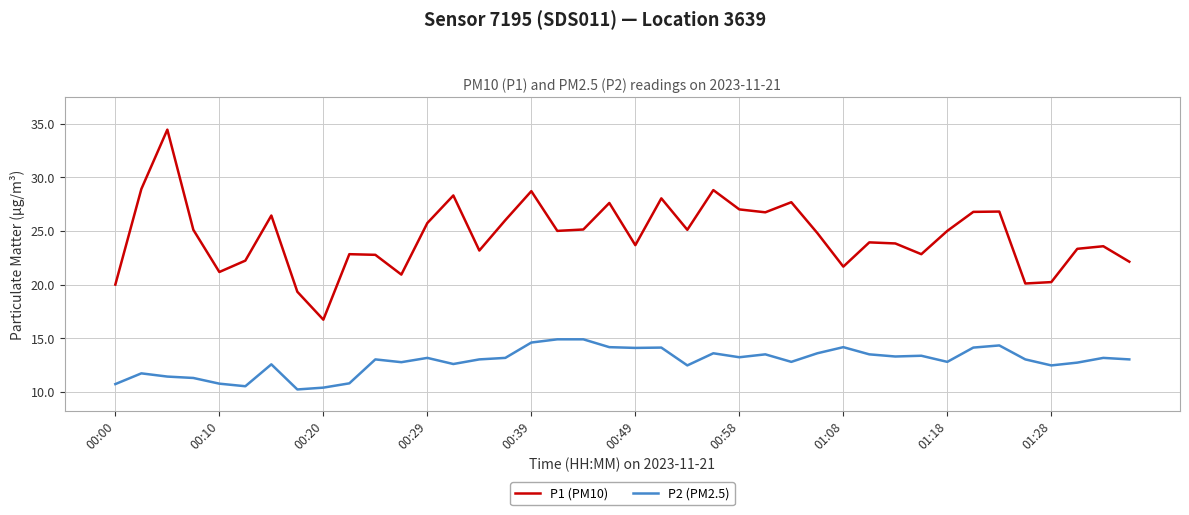

What is the lowest value of the P2 (PM2.5) series?

10.2